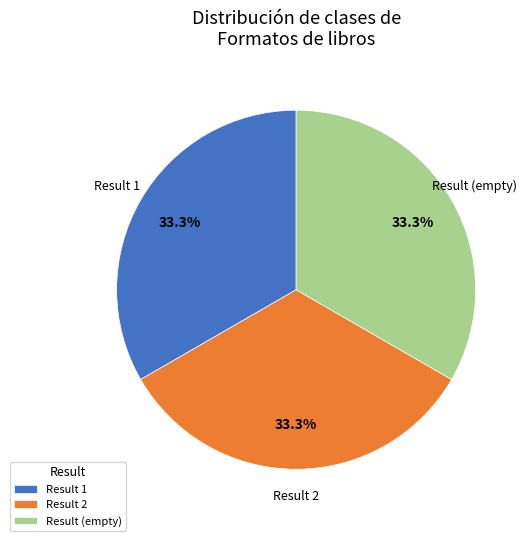

Approximately how many times larger is the value at Result 2 compared to Result 1?

1.0